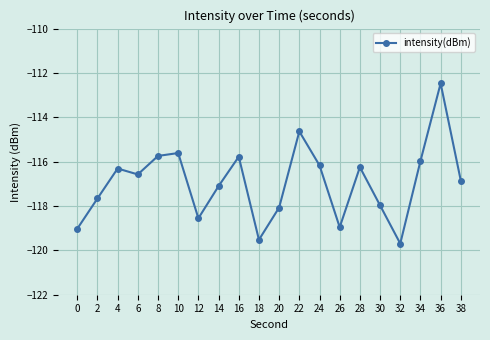

What is the smallest value displayed?

-119.7